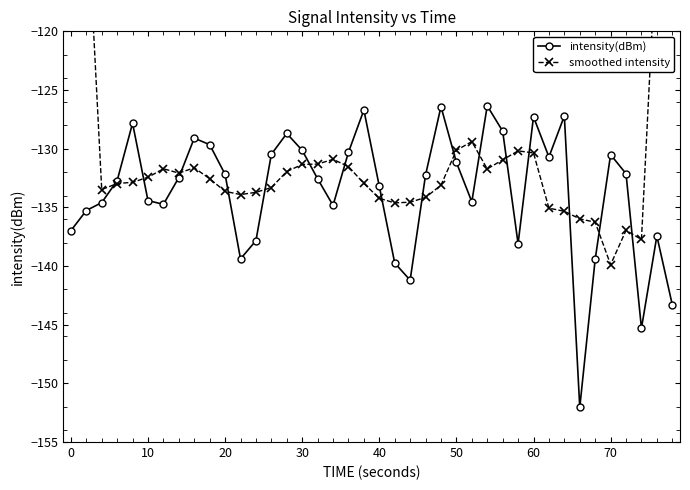

What is the minimum value for intensity(dBm)?

-152.1